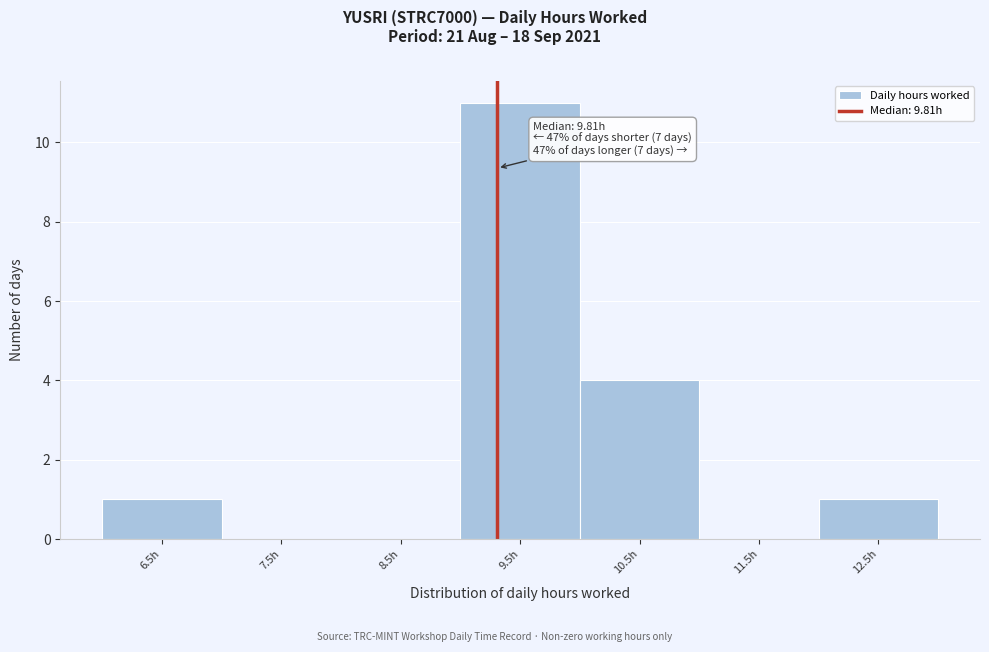

Reading left to right, extract all data points from this chart.

6.5h=1	7.5h=0	8.5h=0	9.5h=11	10.5h=4	11.5h=0	12.5h=1